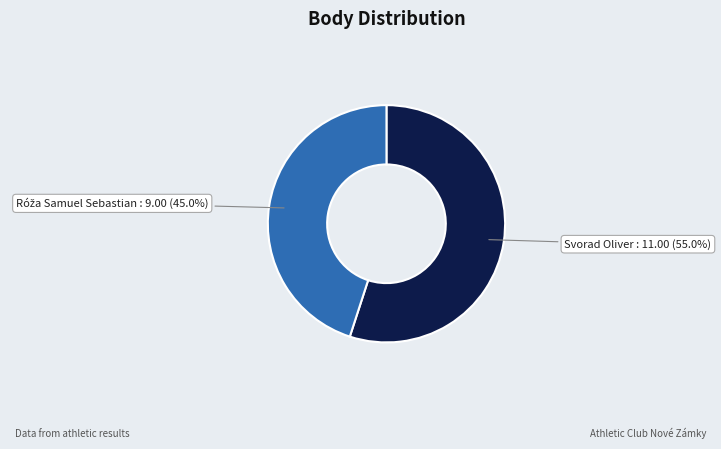

How much of the chart is everything except Svorad Oliver?

45.0%